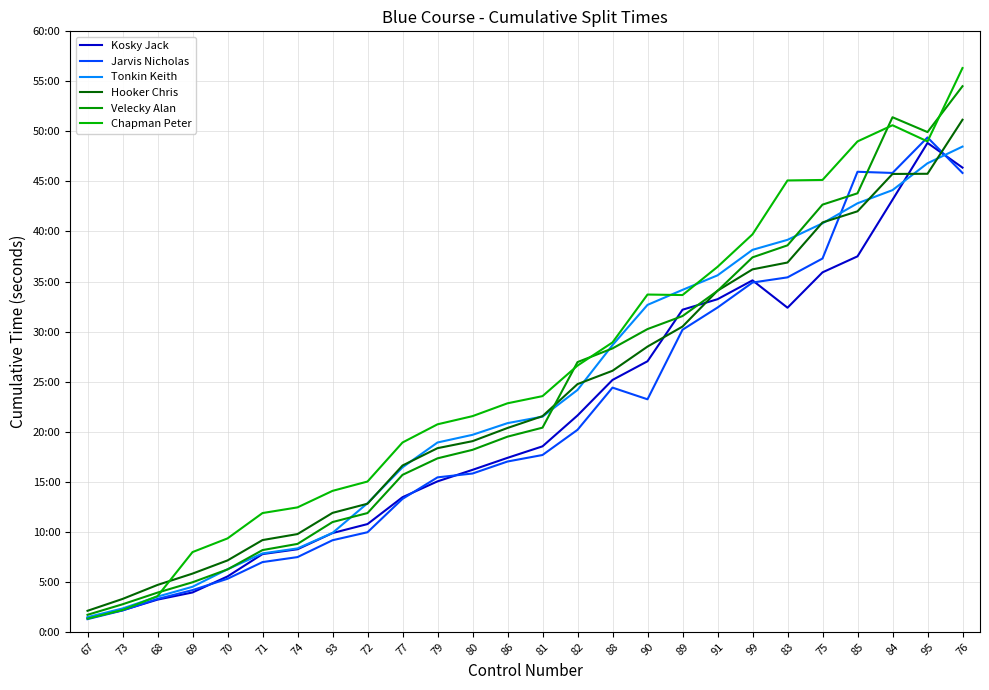

Does the chart have visible grid lines?

Yes